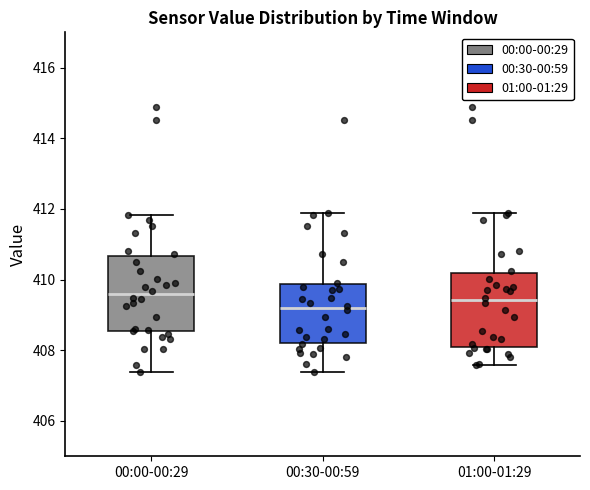

Which box's median line is the lowest?

00:30-00:59